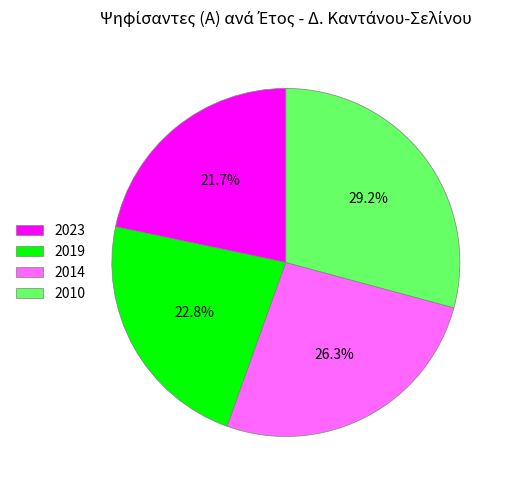

What percentage is the 2010 slice, to the nearest percent?

29%